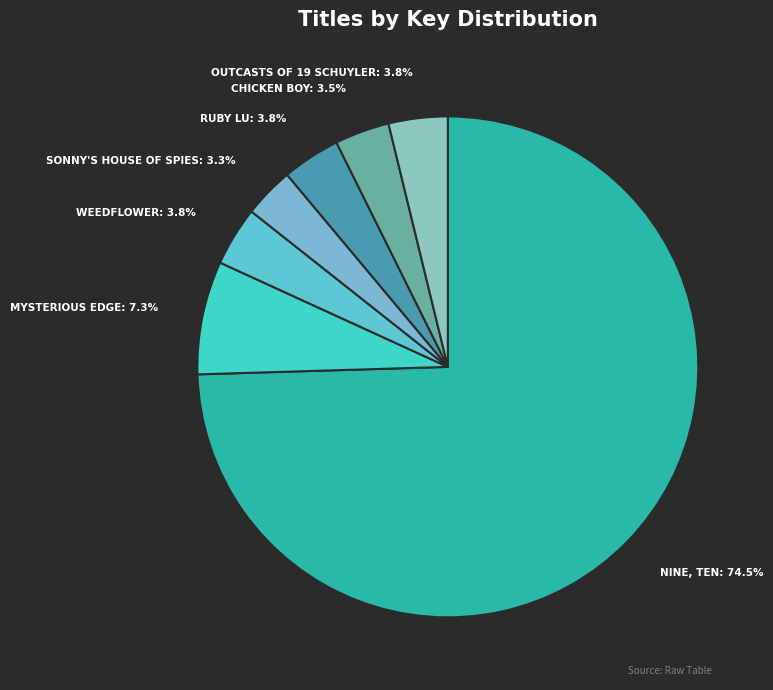

How many slices are in this pie chart?

7